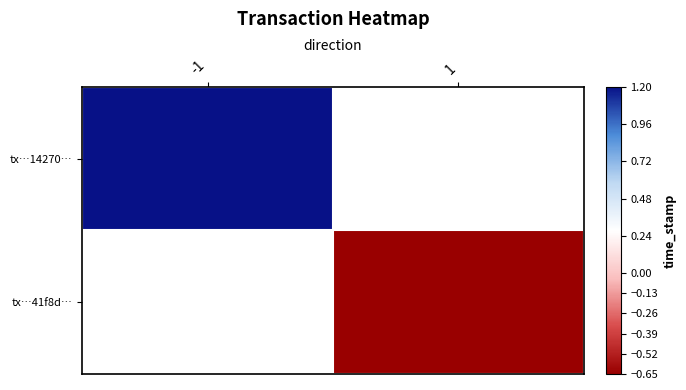

How many categories are shown in the chart?

2